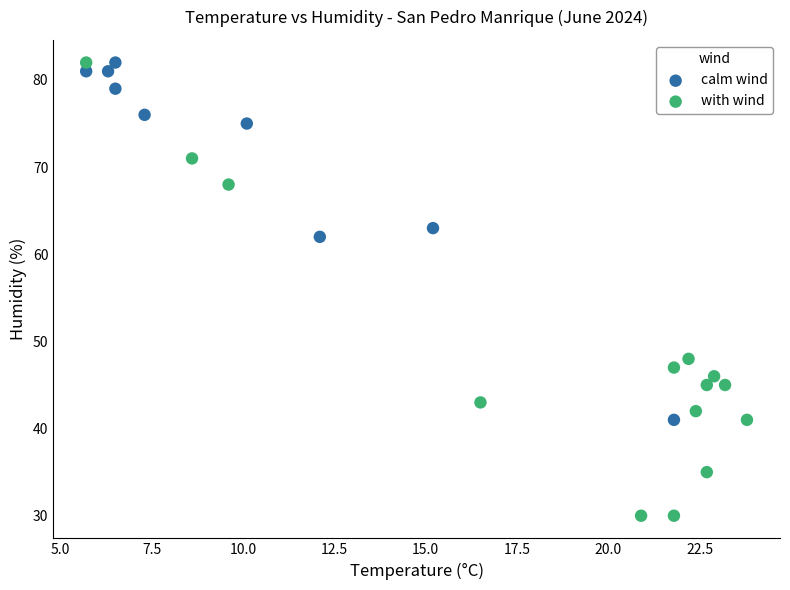

Which series has the largest Y range (max minus min)?

with wind